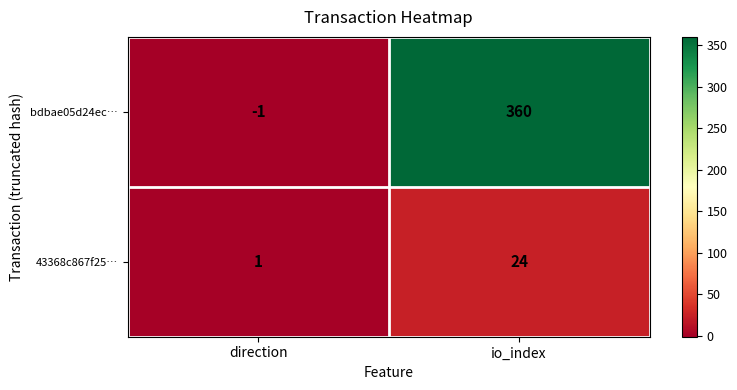

Reading right to left, what are all the values shown in this chart?

bdbae05d24ec…: 360	-1
43368c867f25…: 24	1